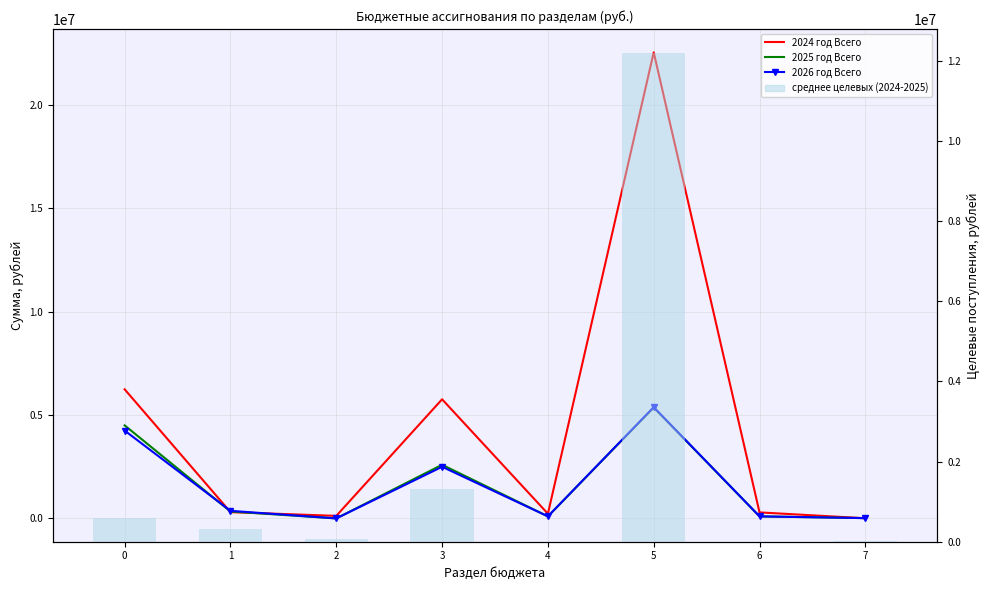

At 1, list the series in order from largest to smallest.

2026 год Всего, 2025 год Всего, среднее целевых (2024-2025), 2024 год Всего